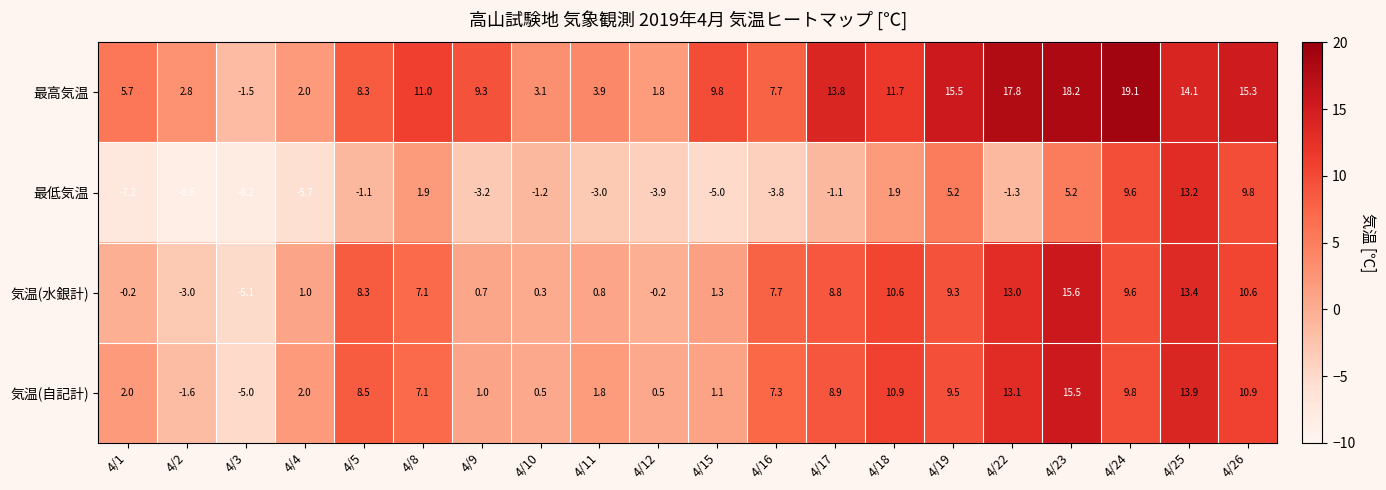

What is the difference between the 気温(自記計) values at 4/3 and 4/9?

6.0